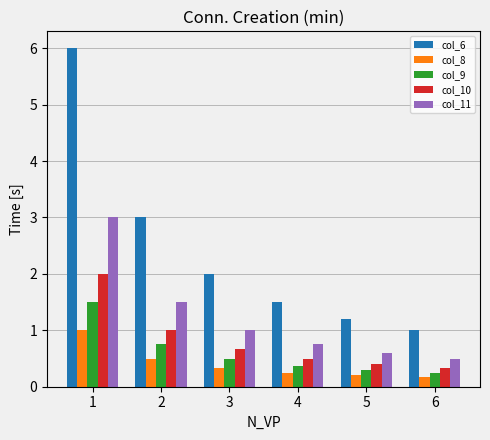

What is the sum of the col_6 values at 6 and 1?

7.0